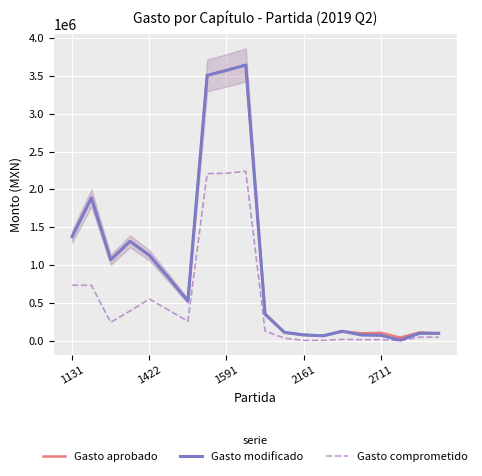

Which category has the lowest value across all series?

17